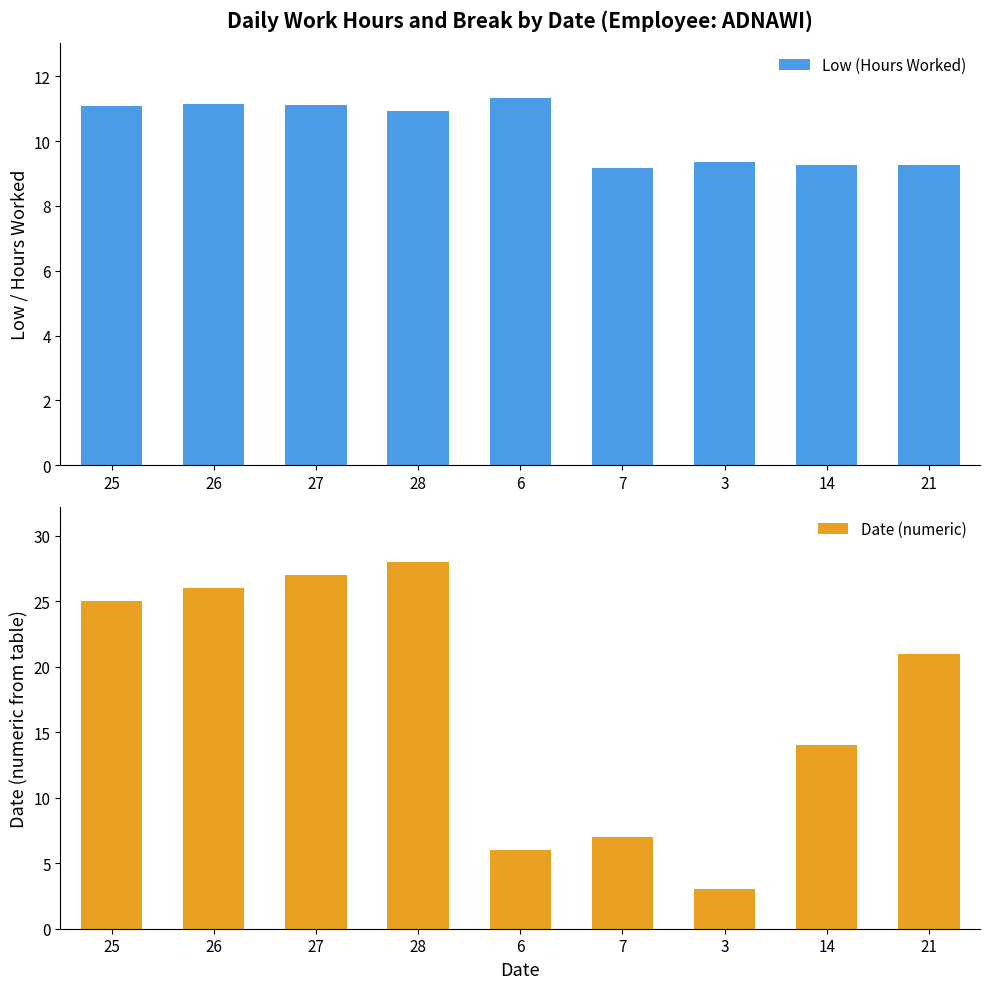

What is the total value across all series at 6?

17.3